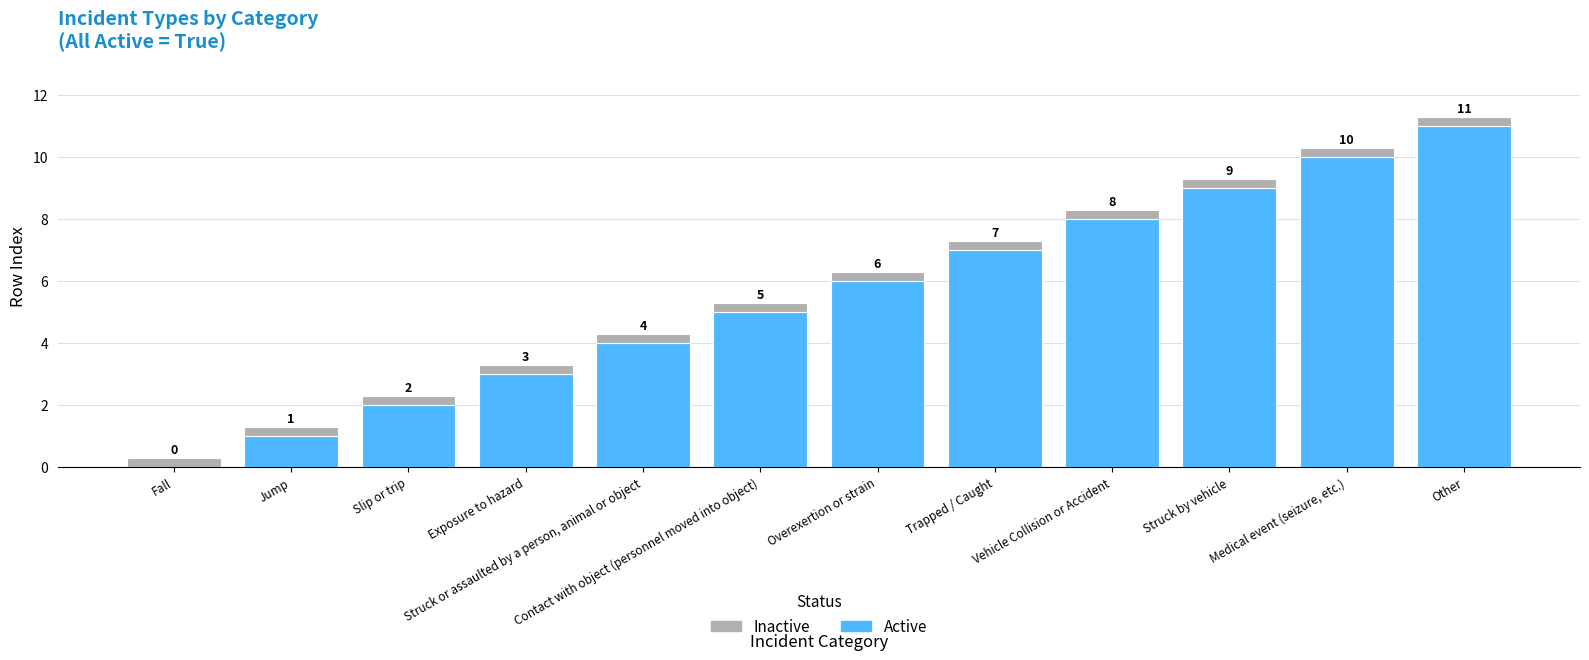

At which label is Active closest to 5?

Contact with object (personnel moved into object)